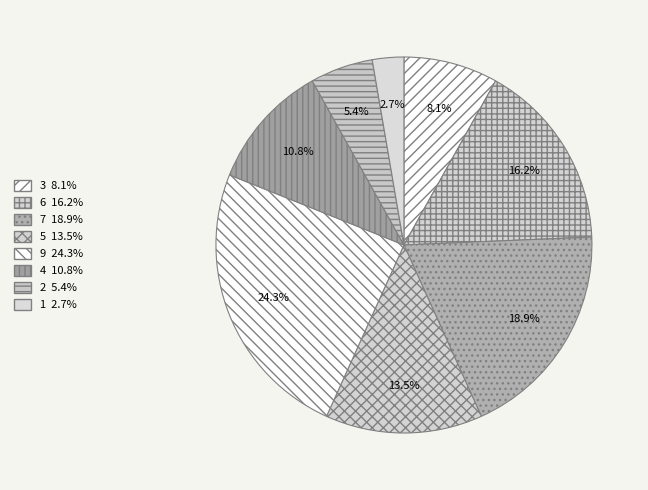

Is there a majority slice in this chart?

No